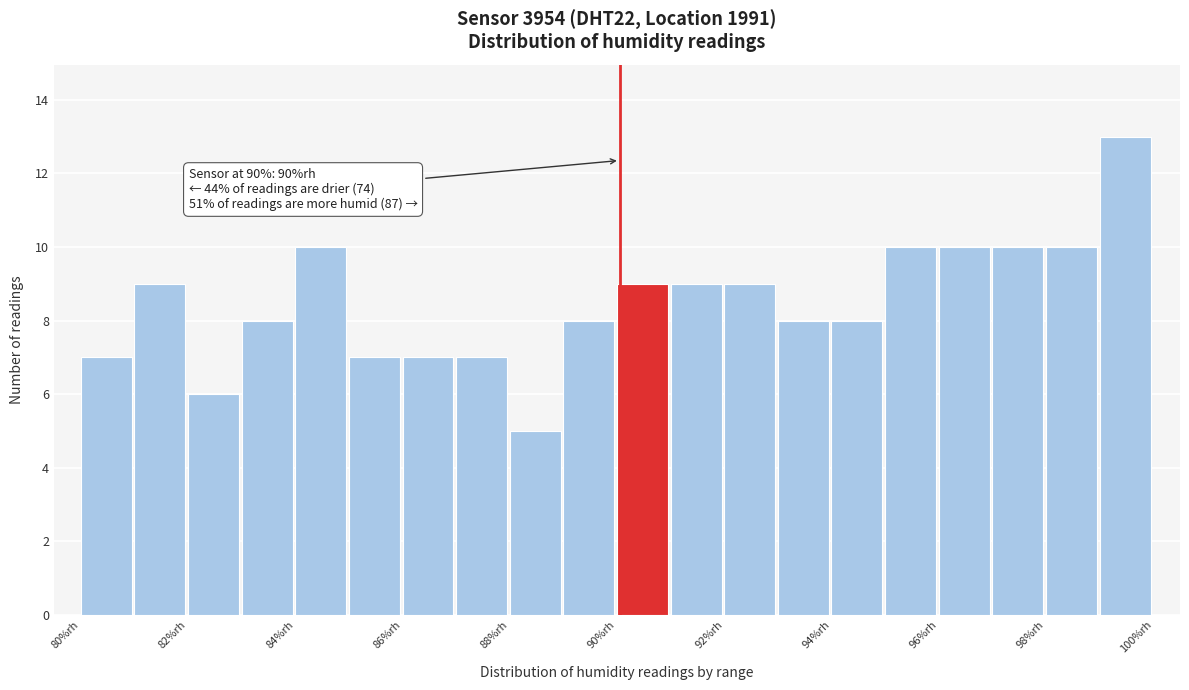

Which range on the x-axis has the tallest bar?

99 to 100